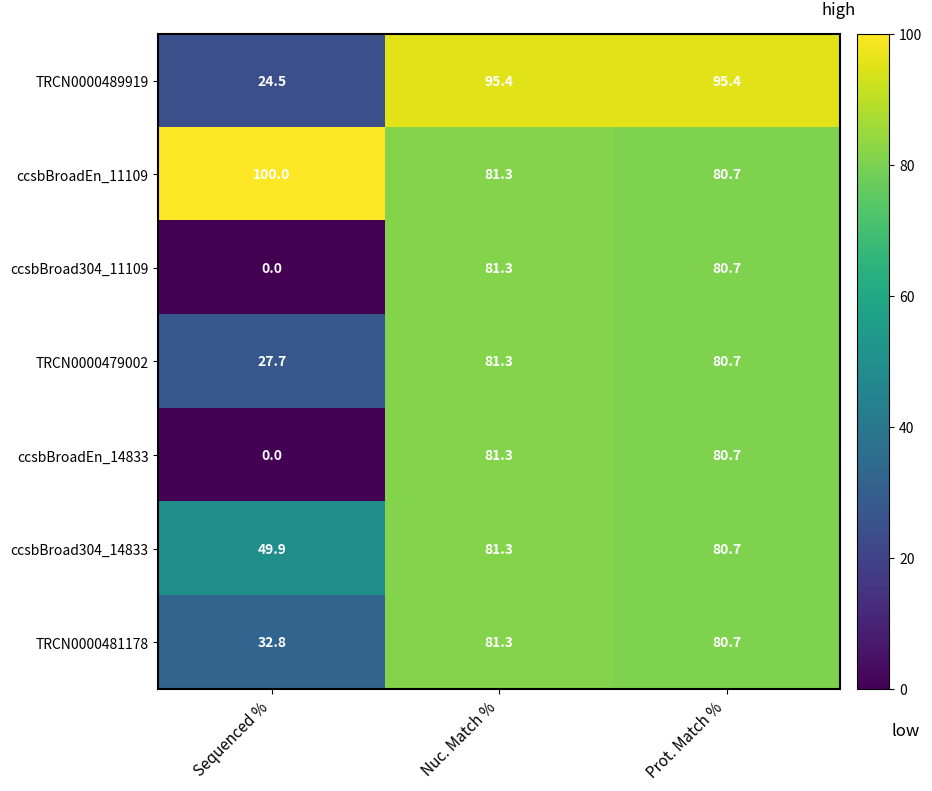

Reading left to right, transcribe all the data shown in this chart.

TRCN0000489919: 24.5	95.4	95.4
ccsbBroadEn_11109: 100.0	81.3	80.7
ccsbBroad304_11109: 0.0	81.3	80.7
TRCN0000479002: 27.7	81.3	80.7
ccsbBroadEn_14833: 0.0	81.3	80.7
ccsbBroad304_14833: 49.9	81.3	80.7
TRCN0000481178: 32.8	81.3	80.7